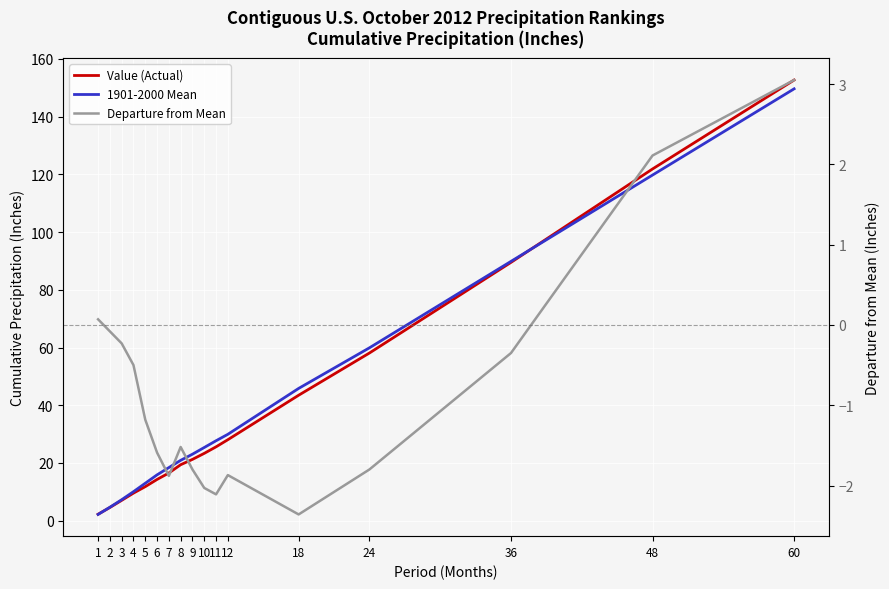

At which label does Value (Actual) first exceed 21?

9